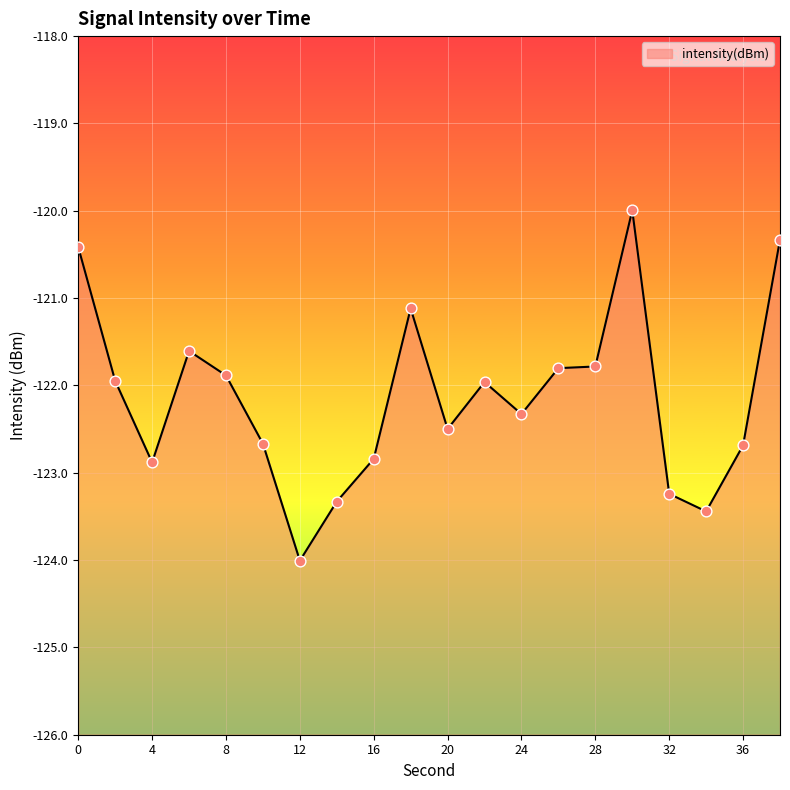

Which has a higher value, 2 or 18?

18